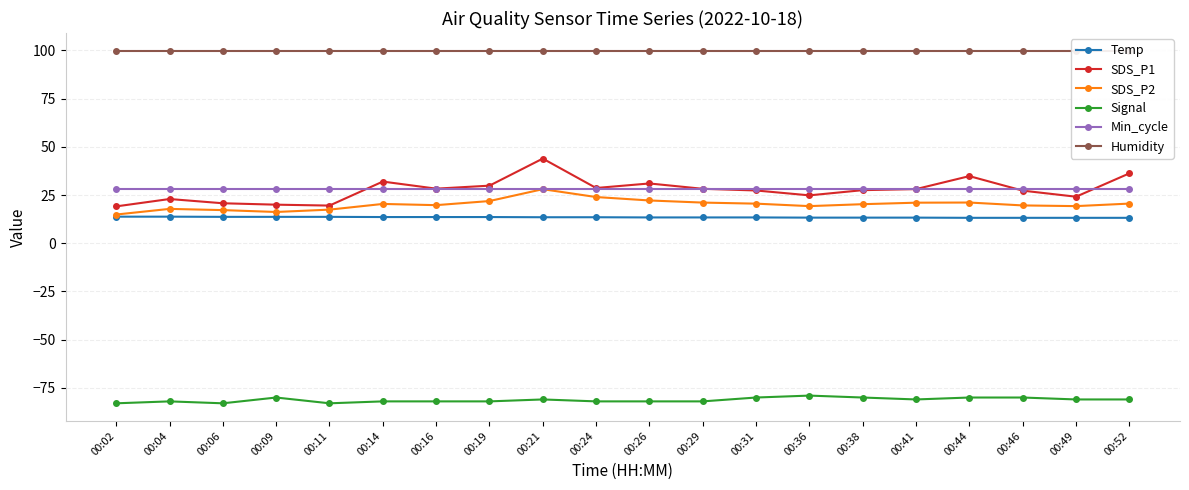

Which series changed the most between 00:46 and 00:49?

SDS_P1